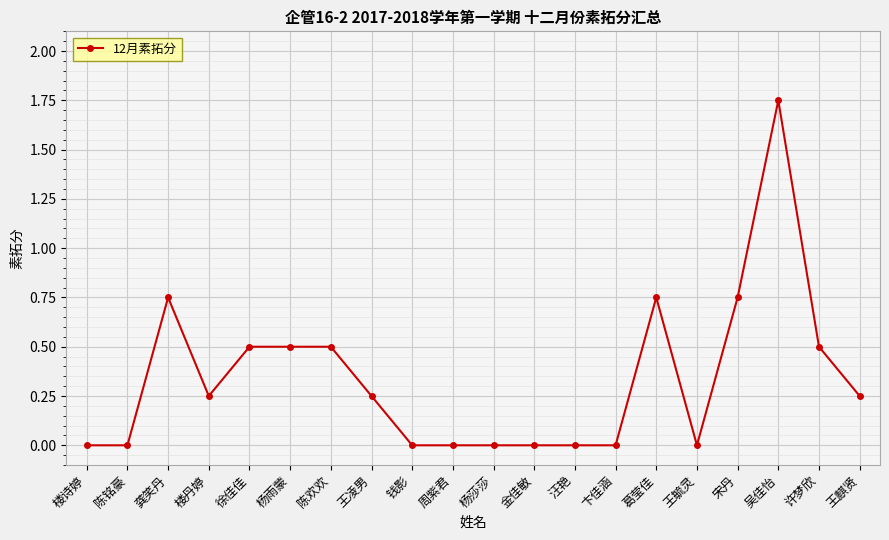

The chart shows a value of 0.0 at 周紫君. True or false?

True